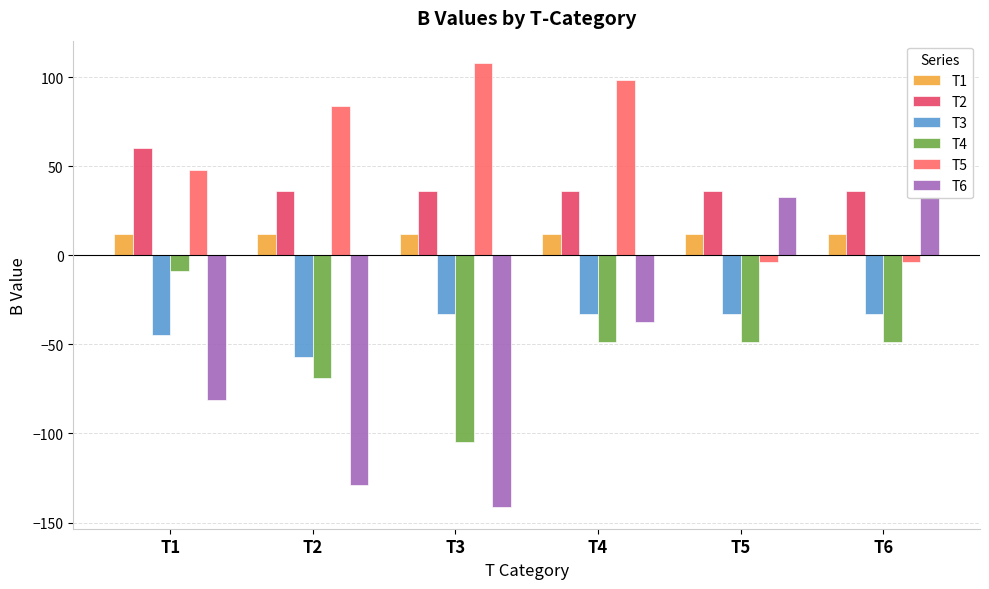

What is the smallest value displayed?

-141.0